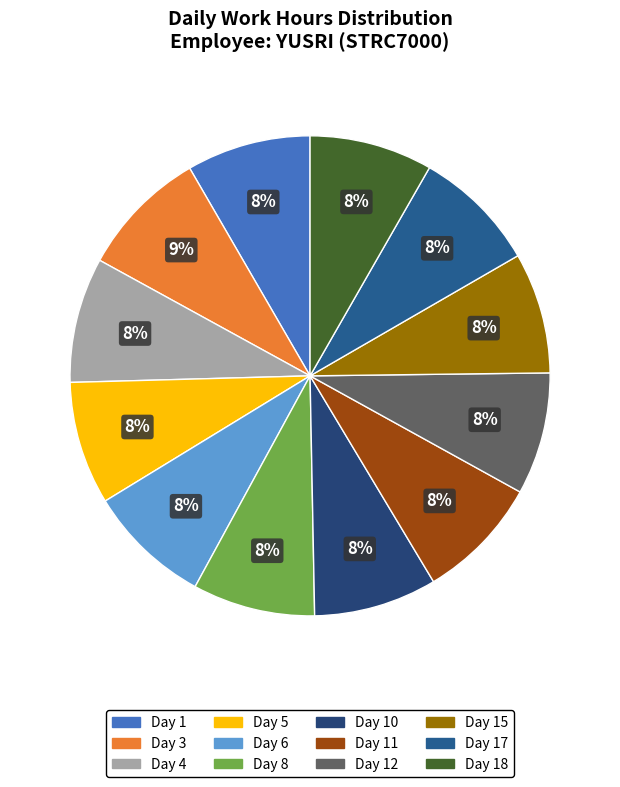

Which slice is the largest?

Day 3